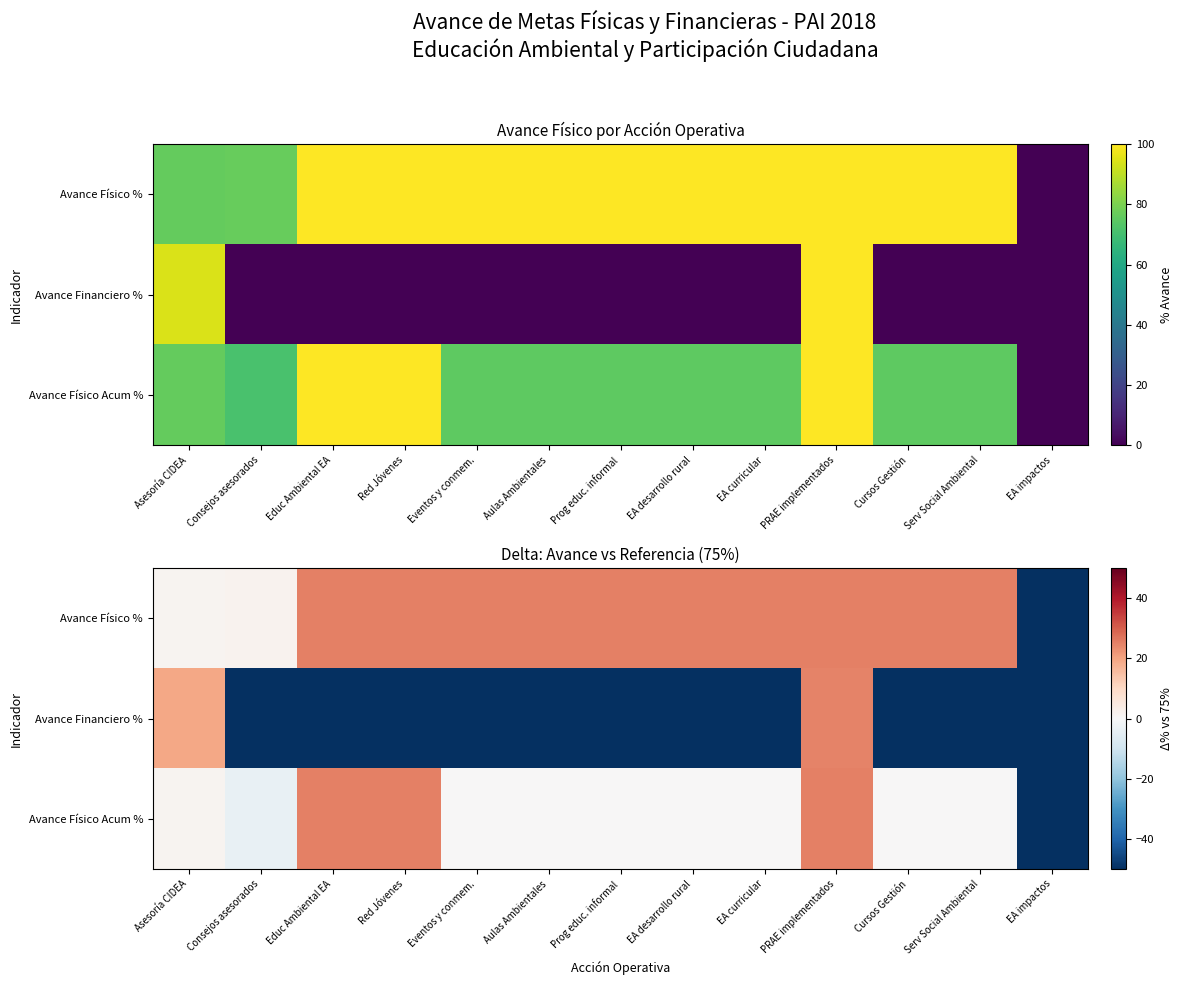

What is the approximate value of Avance Financiero % at Aulas Ambientales?

-75.0